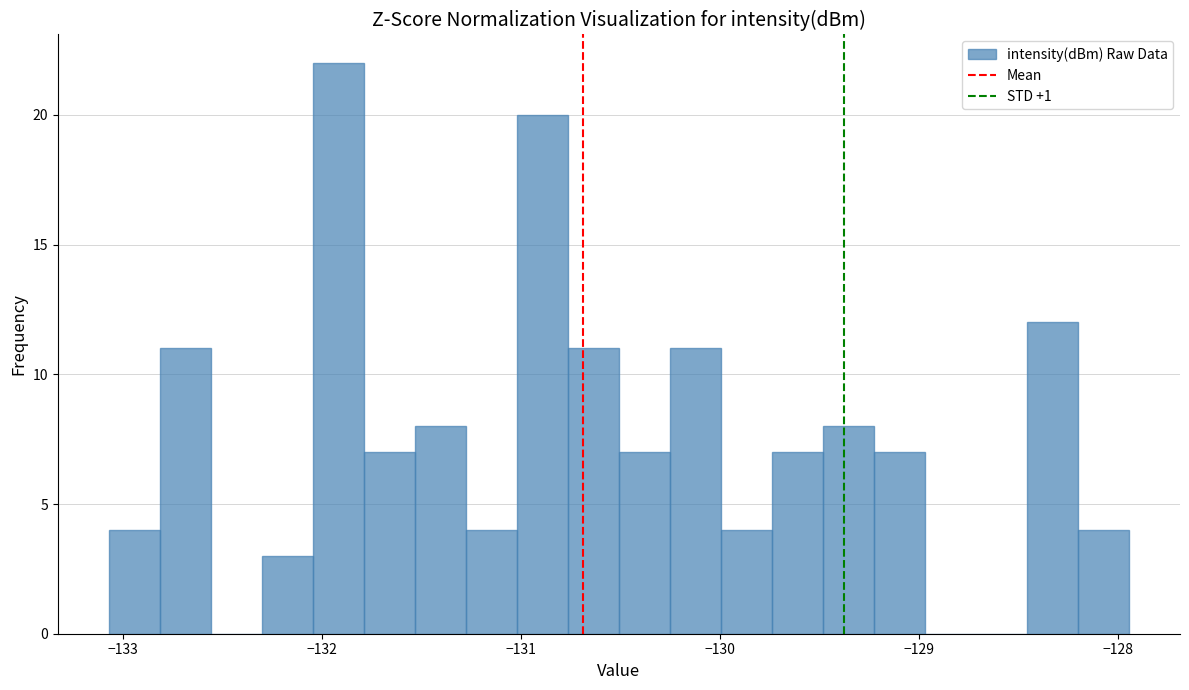

Read against the x-axis, roughly where is the centre of the tallest bar?

-131.9